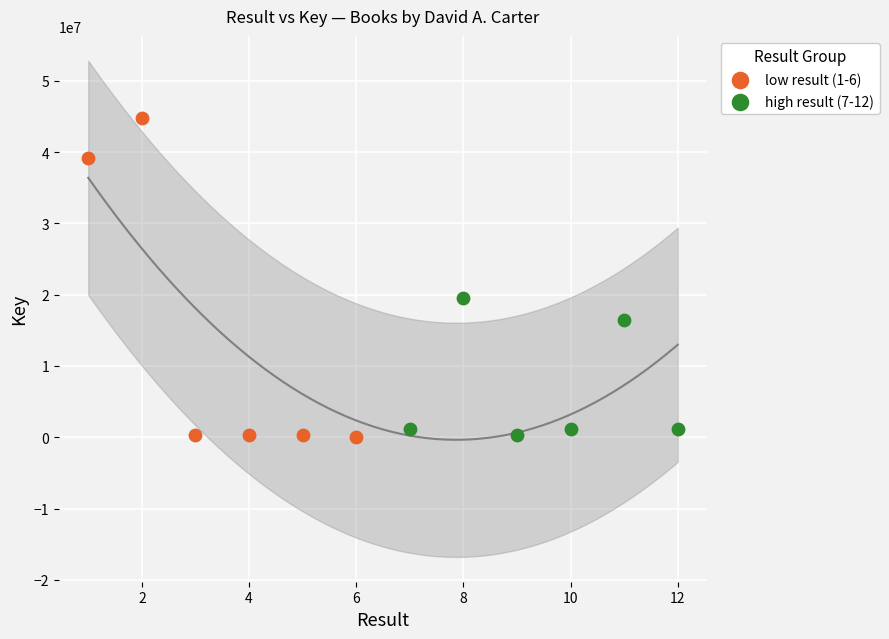

Which series has the widest spread of Y values?

low result (1-6)